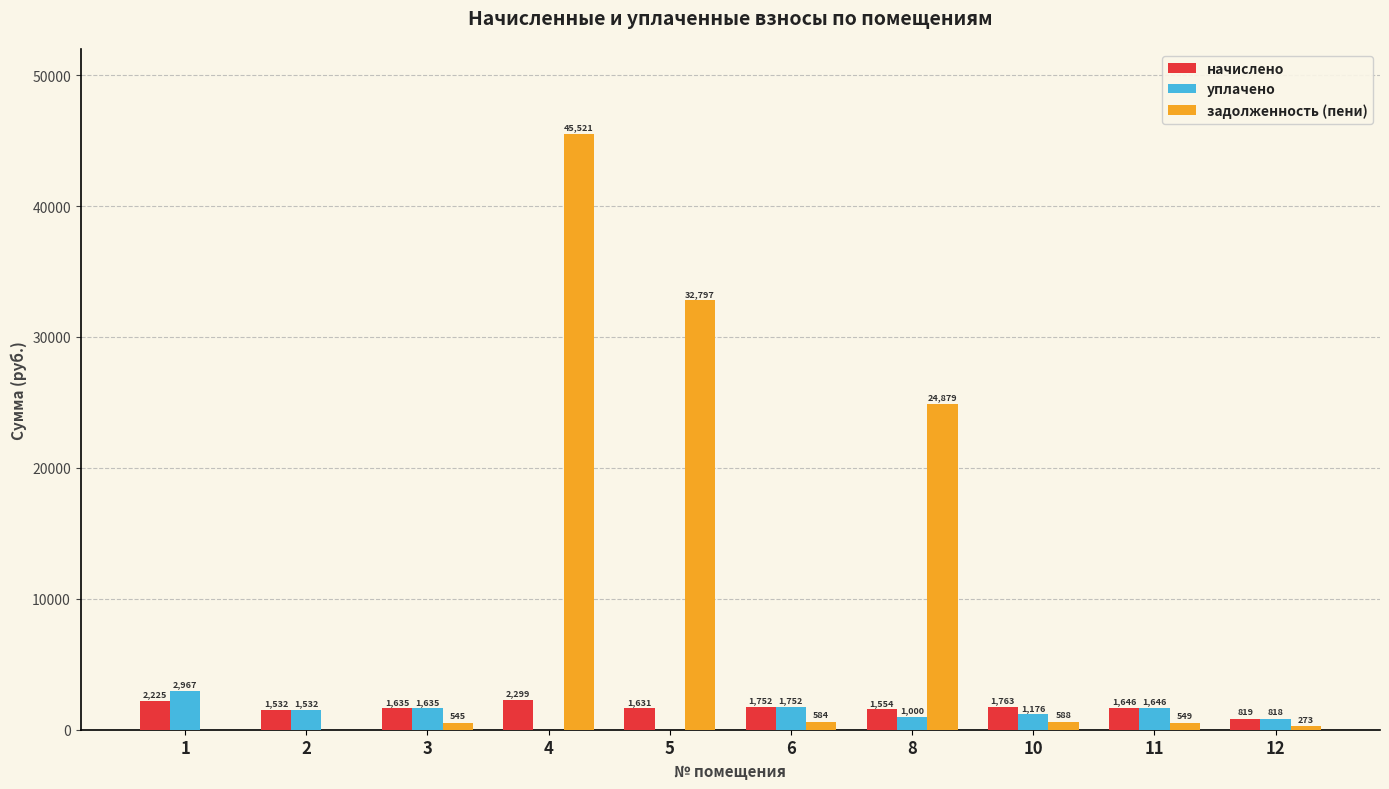

True or false: начислено has a value of 1635.0 at 3.

True